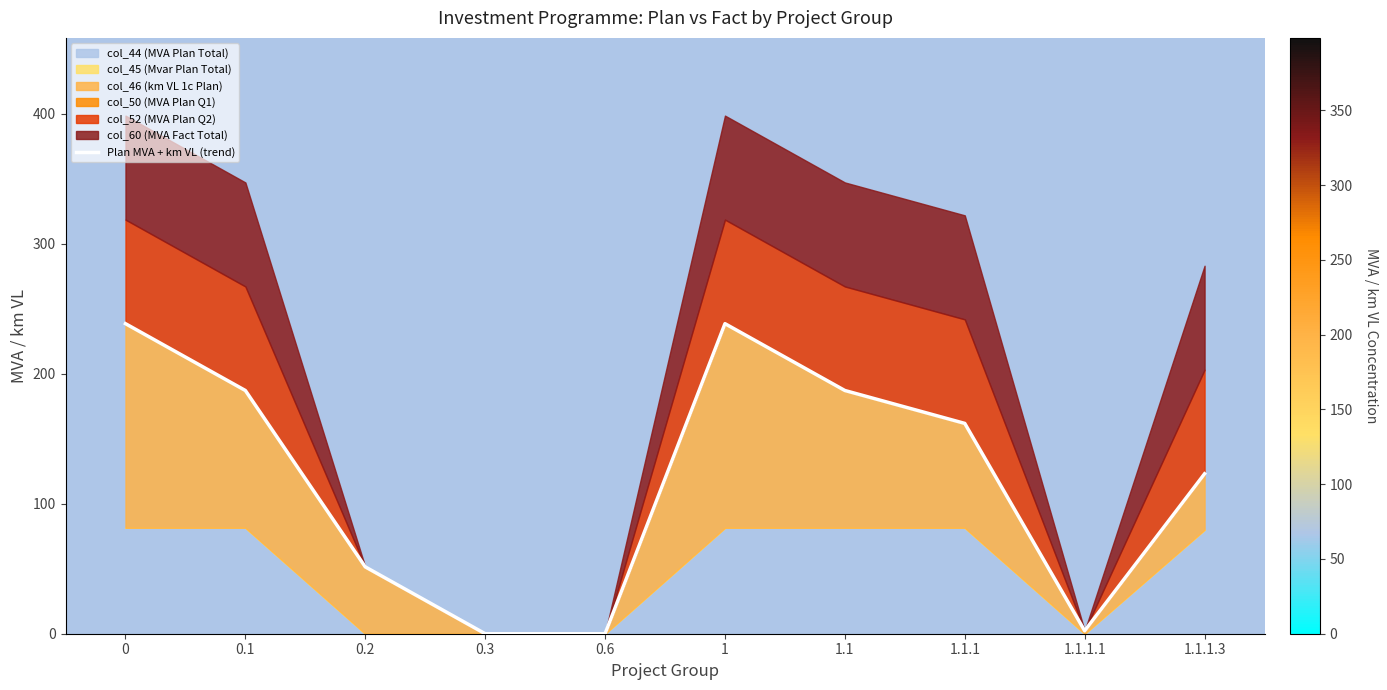

The chart shows a value of 0.0 at 0.3. True or false?

True